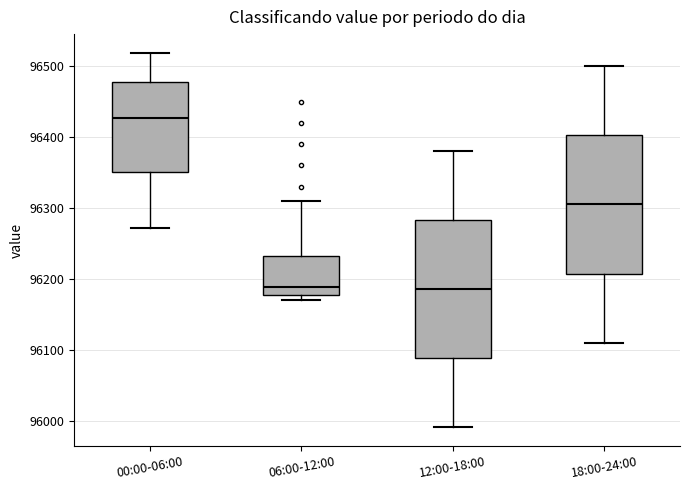

Which box's median line is the highest?

00:00-06:00